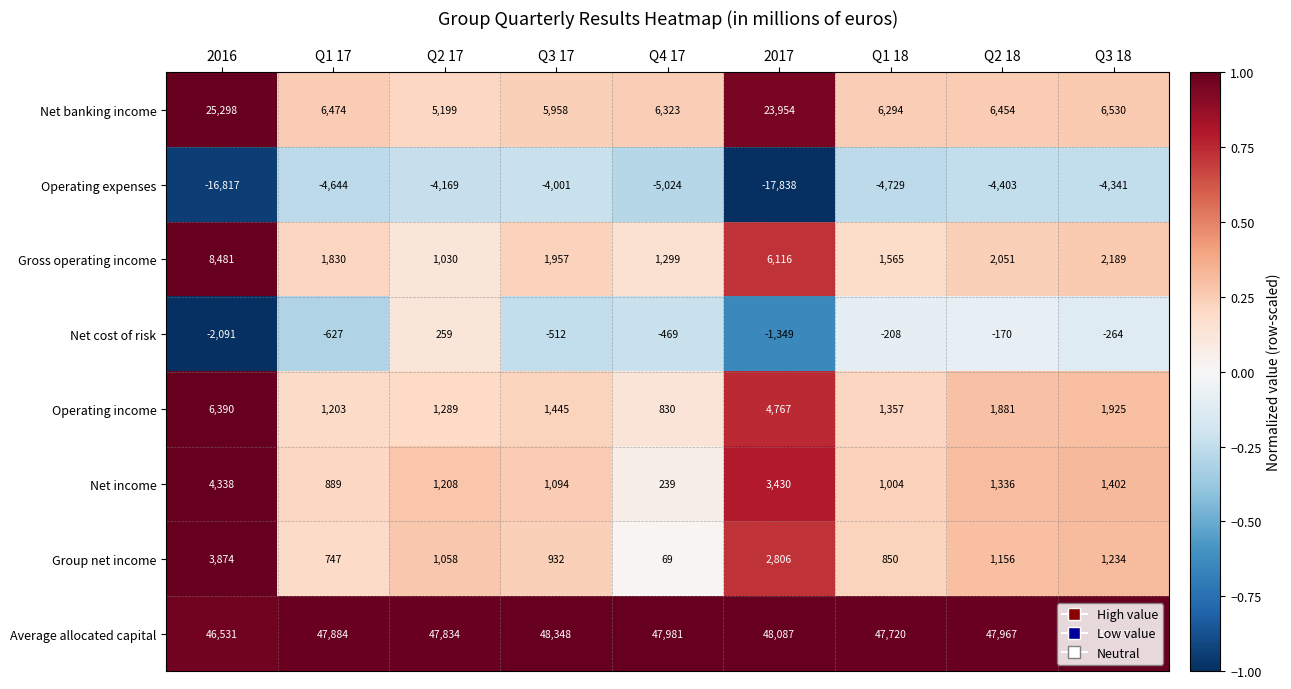

Which category has the highest value across all series?

Q3 17